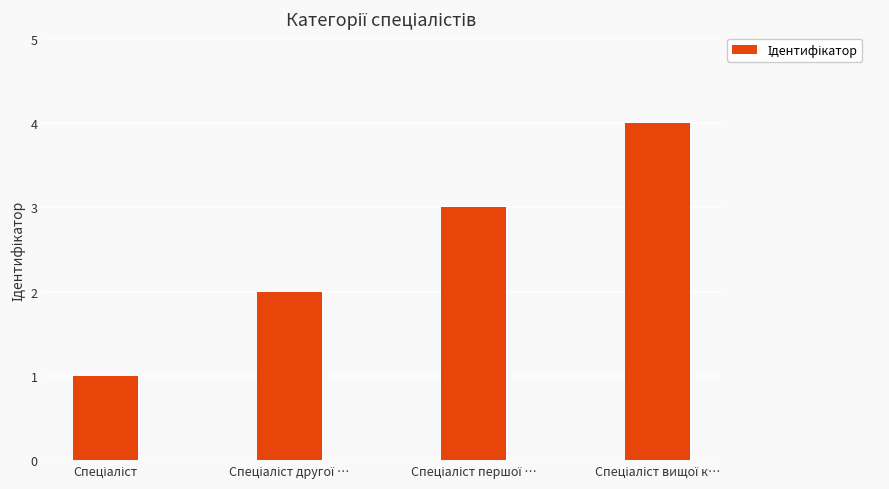

What is the maximum value shown in the chart?

4